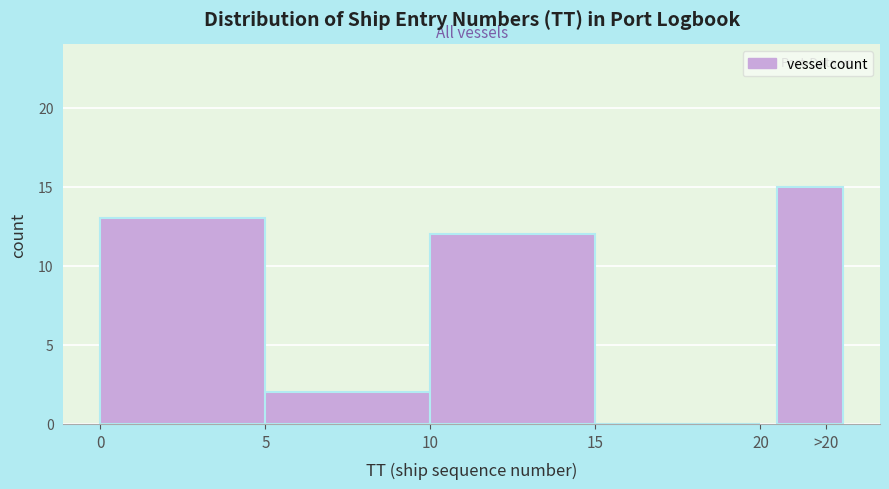

Reading right to left, transcribe all the data shown in this chart.

>20=15	15=0	10=12	5=2	0=13